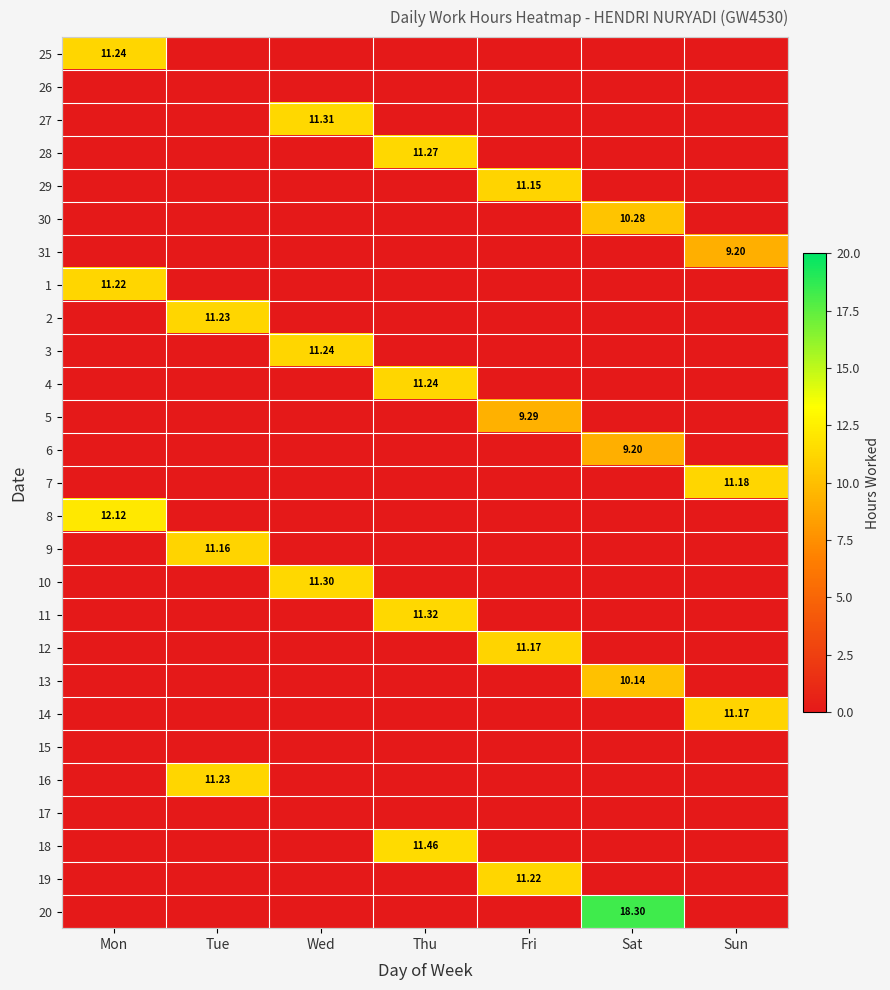

Is the value of 28 at Thu greater than the value of 14 at Sun?

Yes